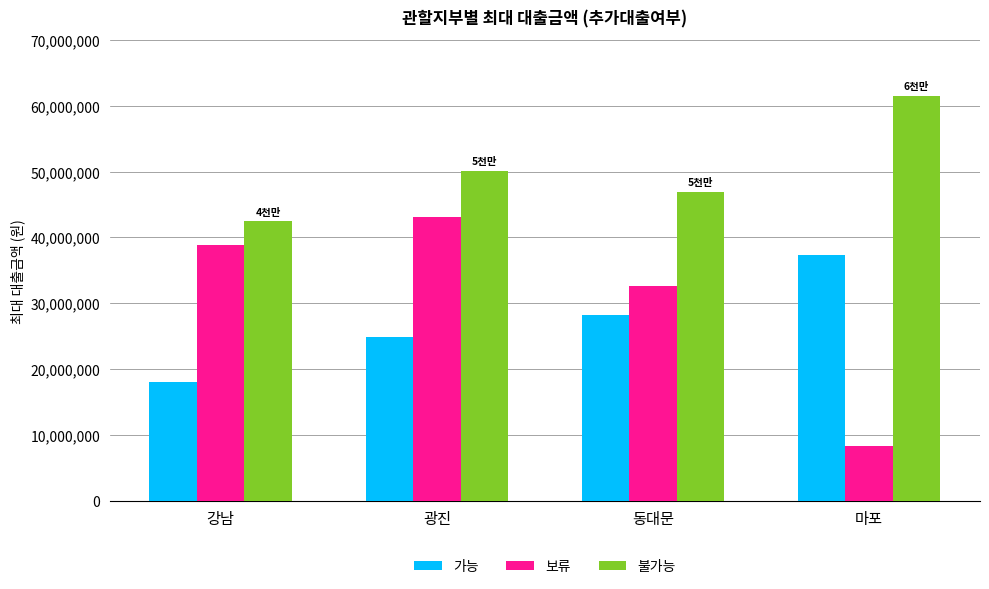

List the series in order of their peak value, highest first.

불가능, 보류, 가능